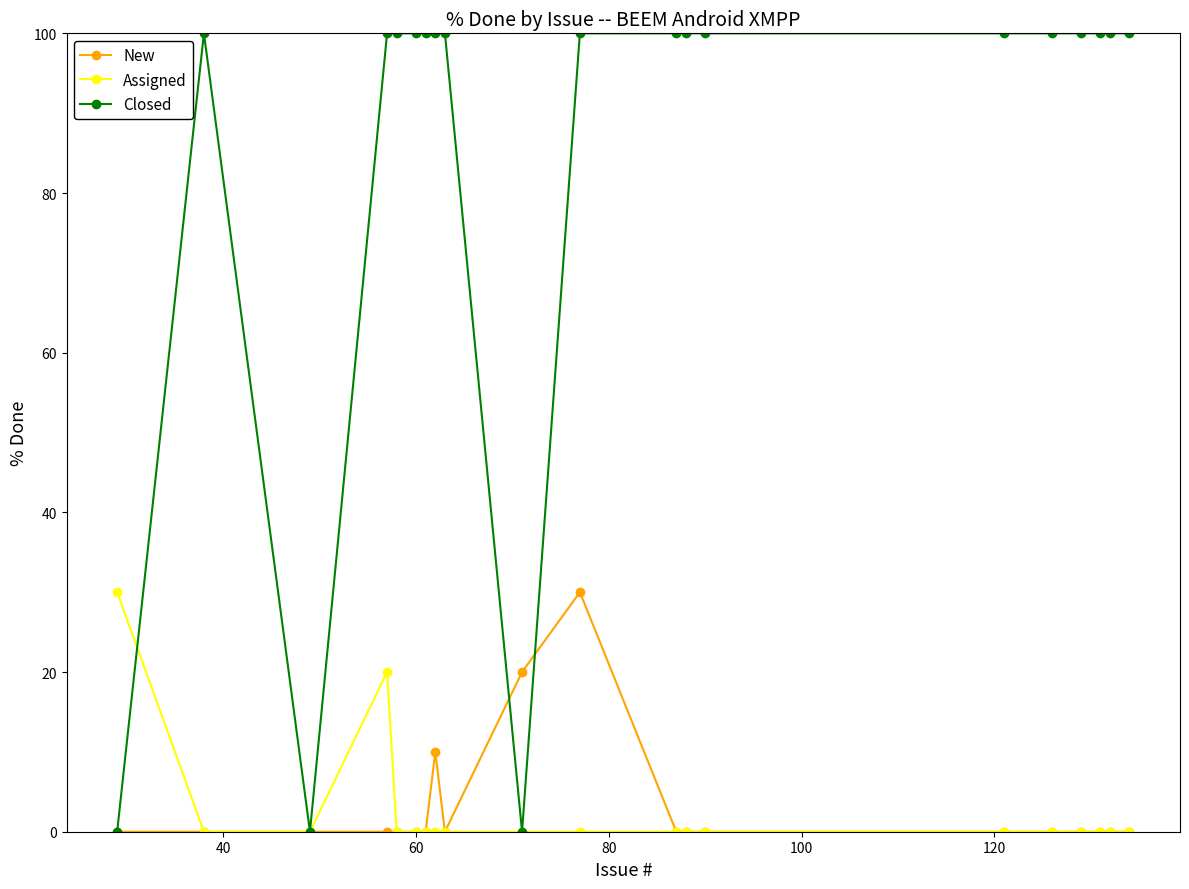

Does the chart display data point markers on the line(s)?

Yes